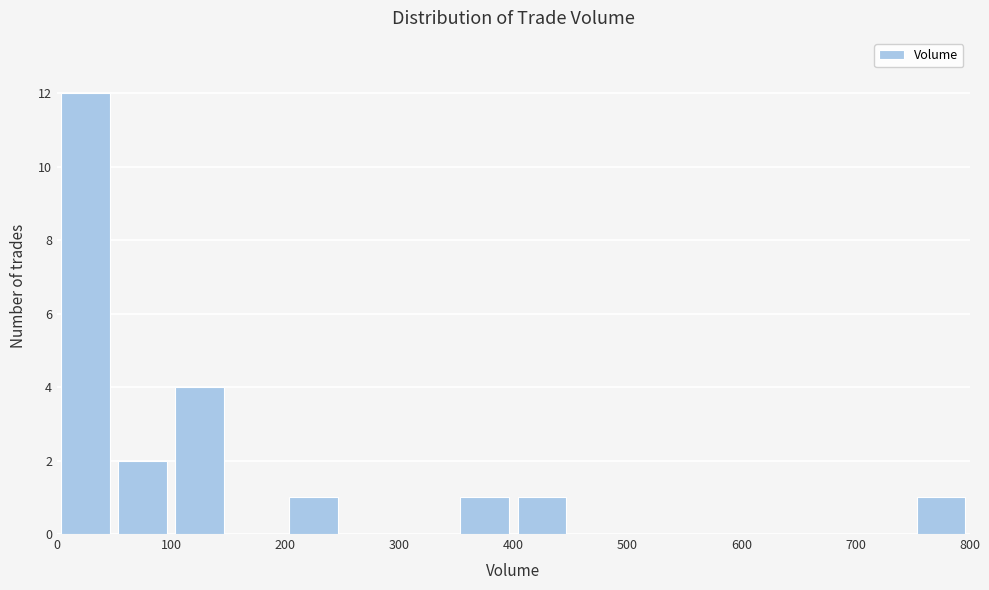

Which range on the x-axis has the tallest bar?

0 to 50